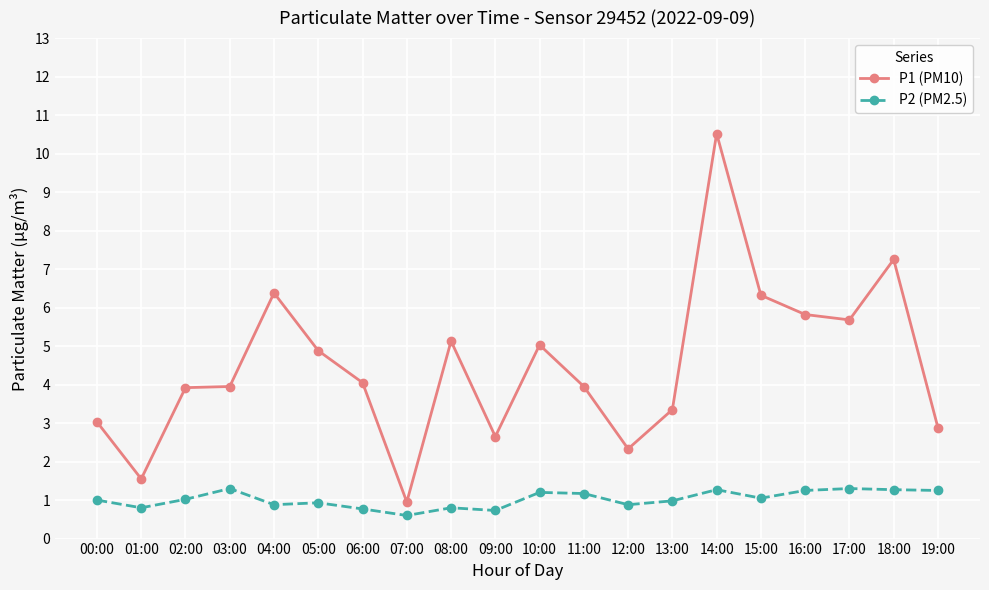

Which series has the largest range (max minus min)?

P1 (PM10)